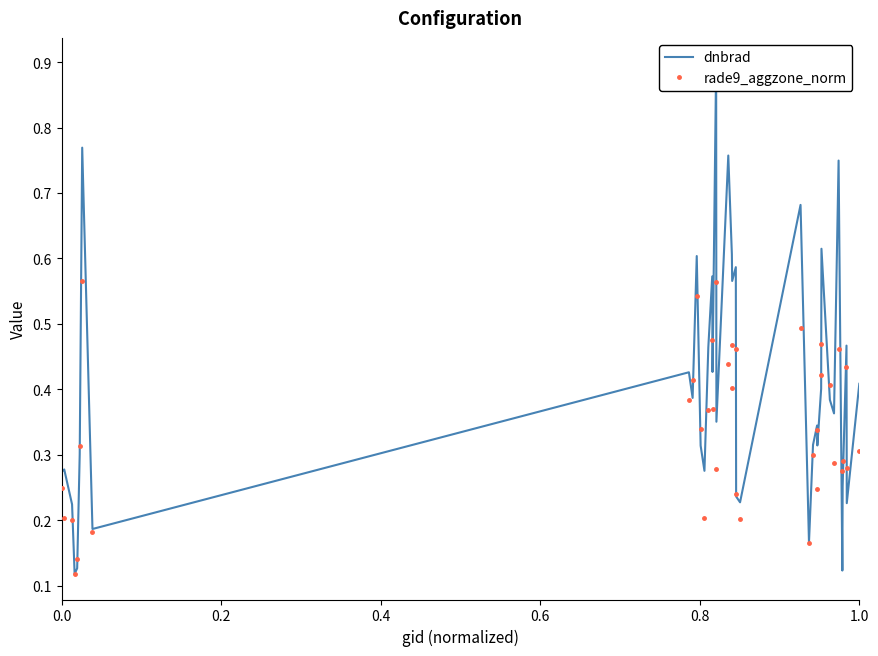

Reading left to right, transcribe all the data shown in this chart.

dnbrad: 0.3	0.3	0.2	0.1	0.1	0.3	0.8	0.2	0.4	0.4	0.6	0.3	0.3	0.5	0.6	0.4	0.9	0.4	0.8	0.6	0.6	0.6	0.2	0.2	0.7	0.2	0.3	0.3	0.3	0.4	0.6	0.4	0.4	0.7	0.1	0.3	0.5	0.2	0.4
rade9_aggzone_norm: 0.3	0.2	0.2	0.1	0.1	0.3	0.6	0.2	0.4	0.4	0.5	0.3	0.2	0.4	0.5	0.4	0.6	0.3	0.4	0.5	0.4	0.5	0.2	0.2	0.5	0.2	0.3	0.3	0.2	0.4	0.5	0.4	0.3	0.5	0.3	0.3	0.4	0.3	0.3